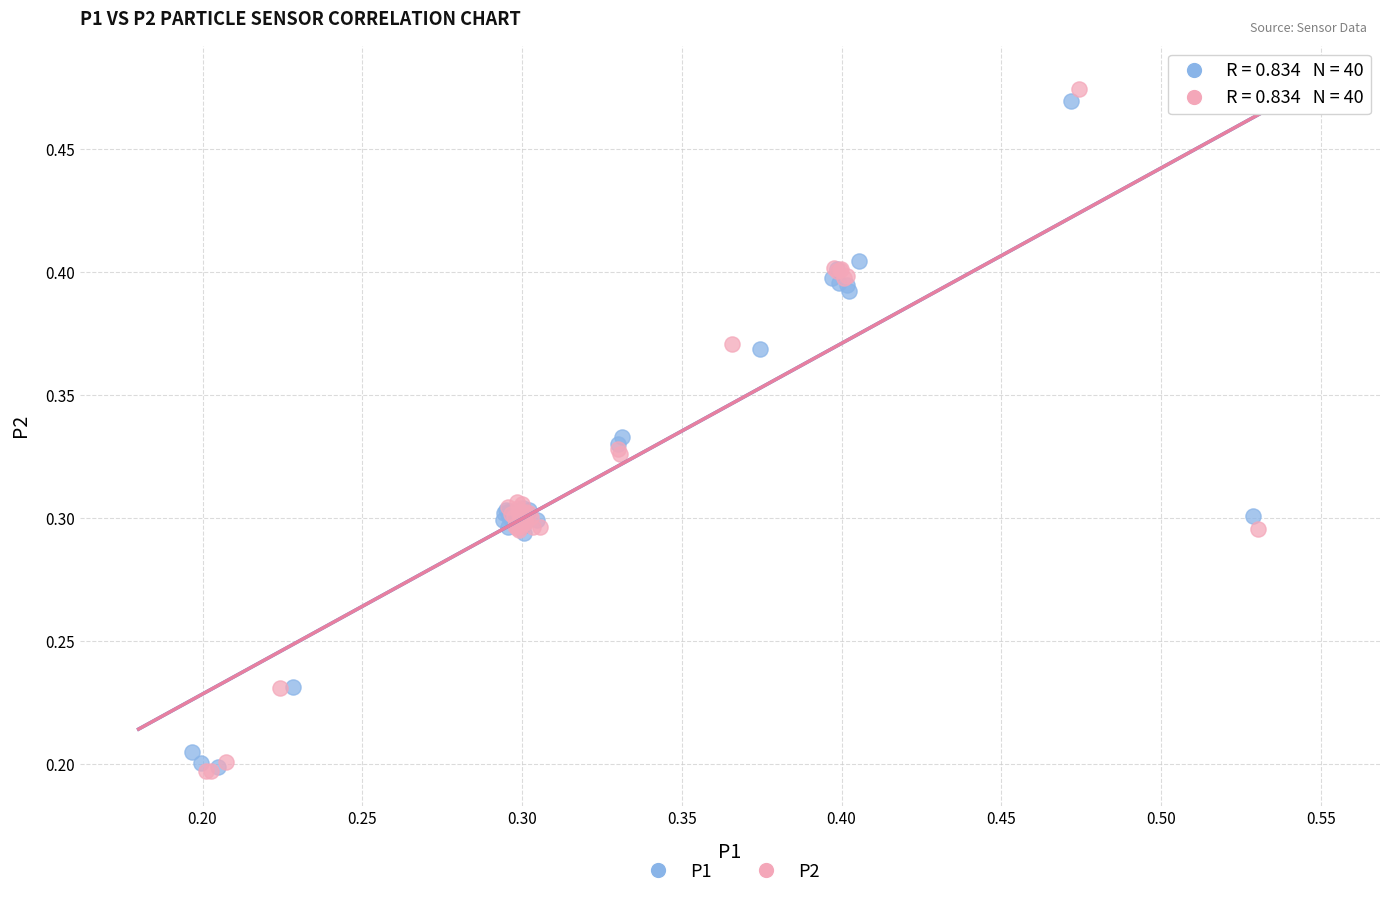

Which series has the largest Y range (max minus min)?

P2